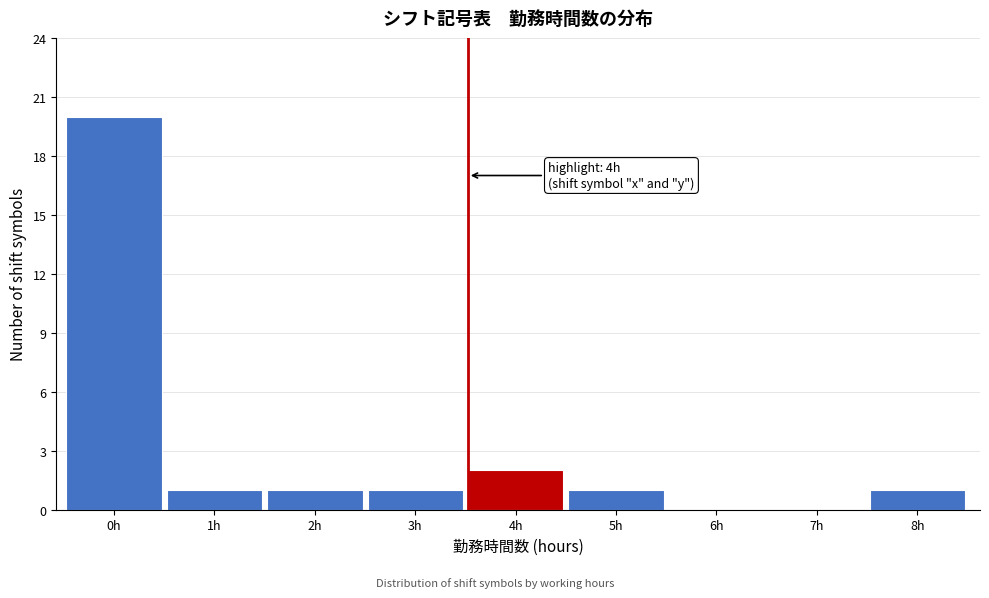

Reading right to left, transcribe all the data shown in this chart.

8h=1	7h=0	6h=0	5h=1	4h=2	3h=1	2h=1	1h=1	0h=20